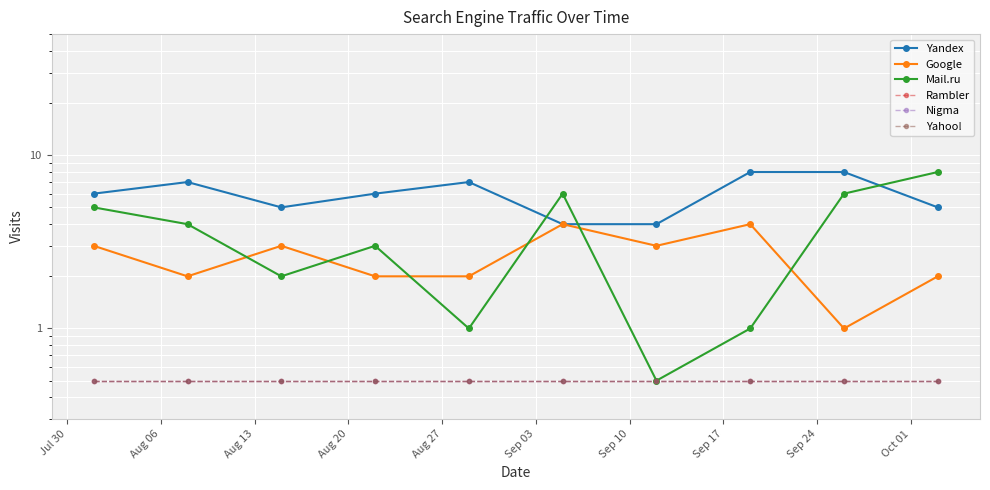

True or false: Google and Rambler cross at least once.

False